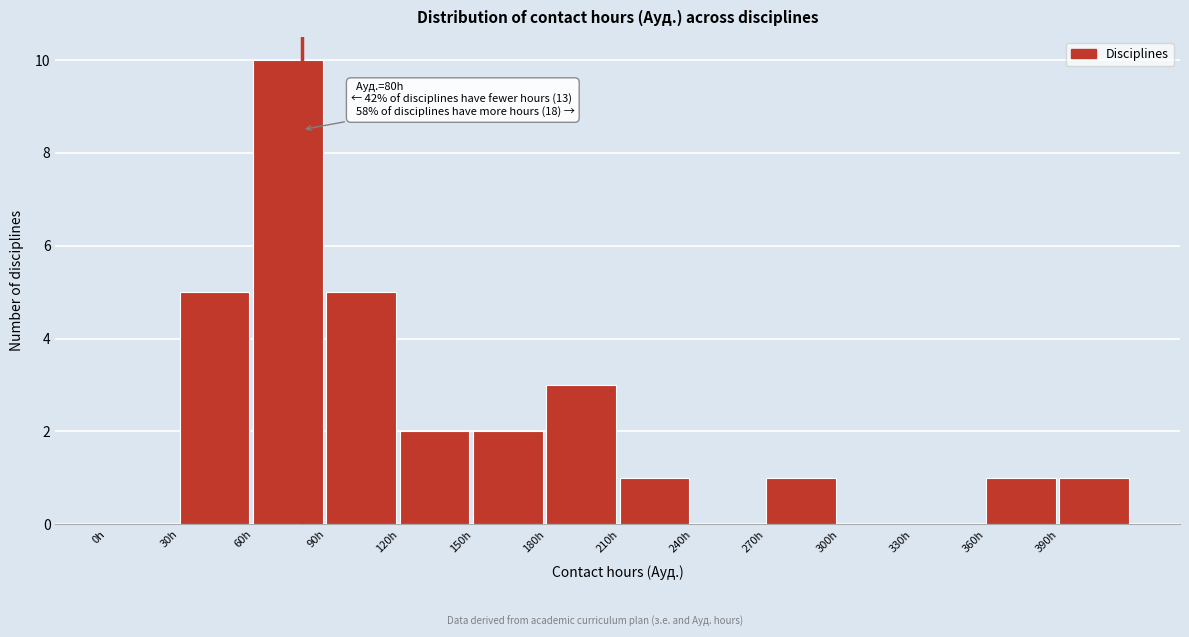

Over which range of the x-axis is the bar tallest?

60 to 90